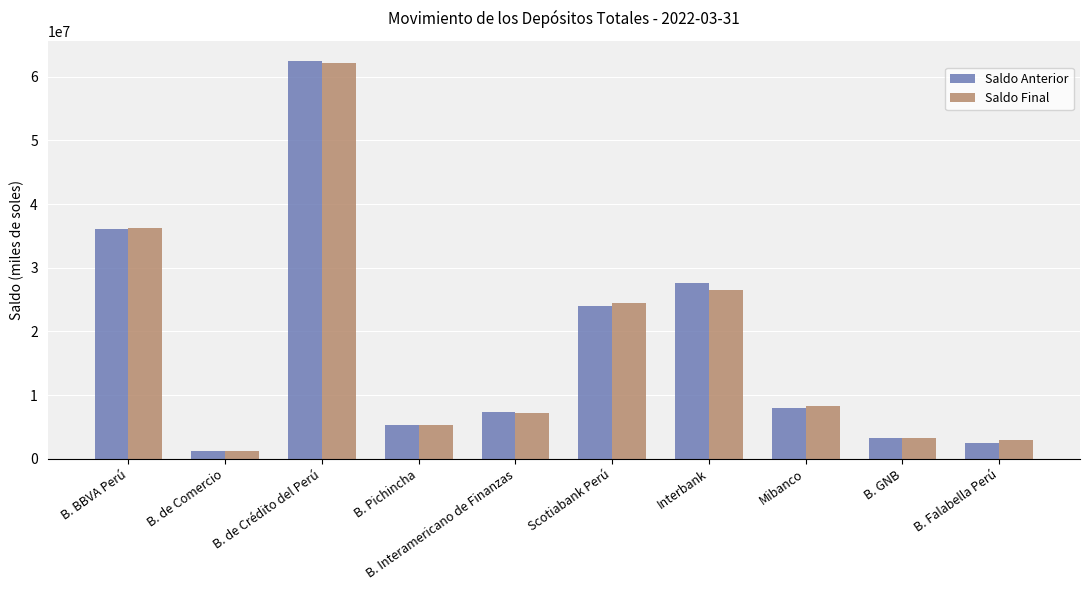

Is the value of Saldo Anterior at B. BBVA Perú greater than the value of Saldo Final at B. de Crédito del Perú?

No